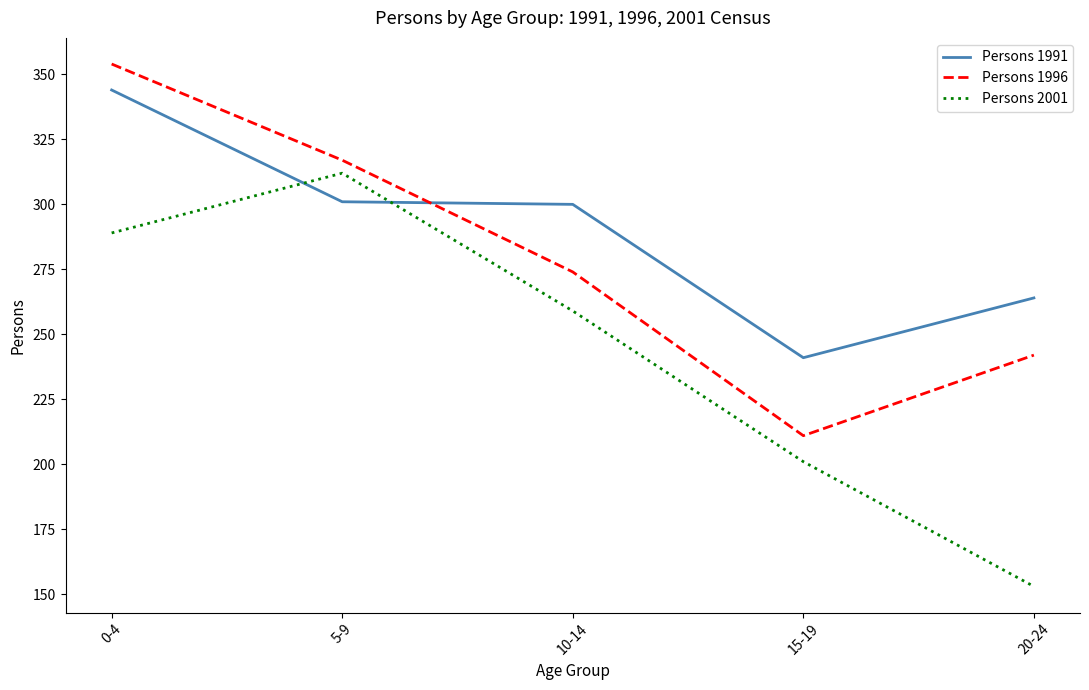

Where does the Persons 1991 series first go above 300?

0-4